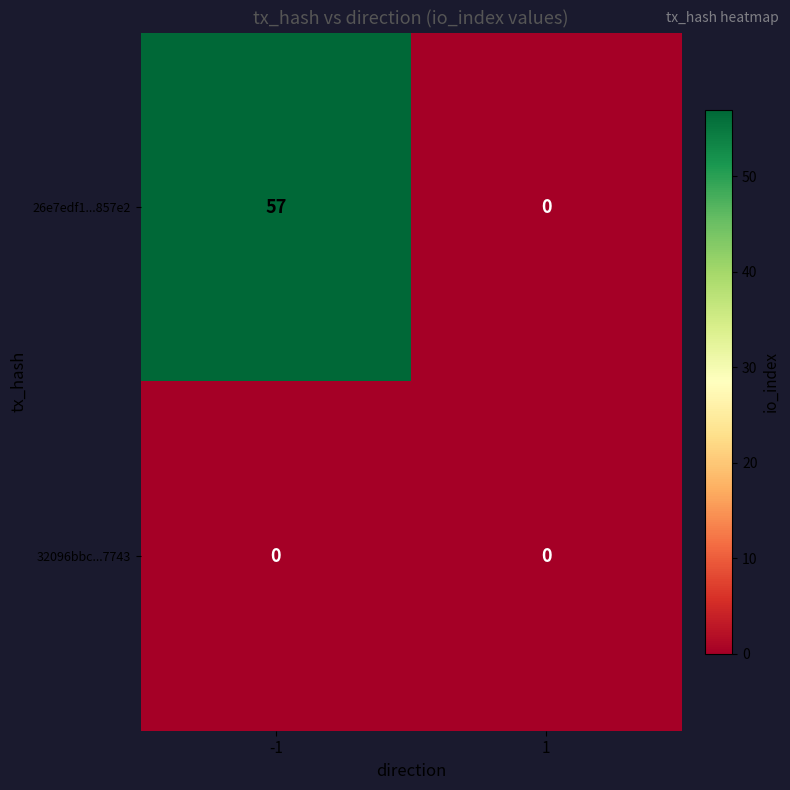

Is the value of 32096bbc...7743 at -1 greater than the value of 26e7edf1...857e2 at -1?

No